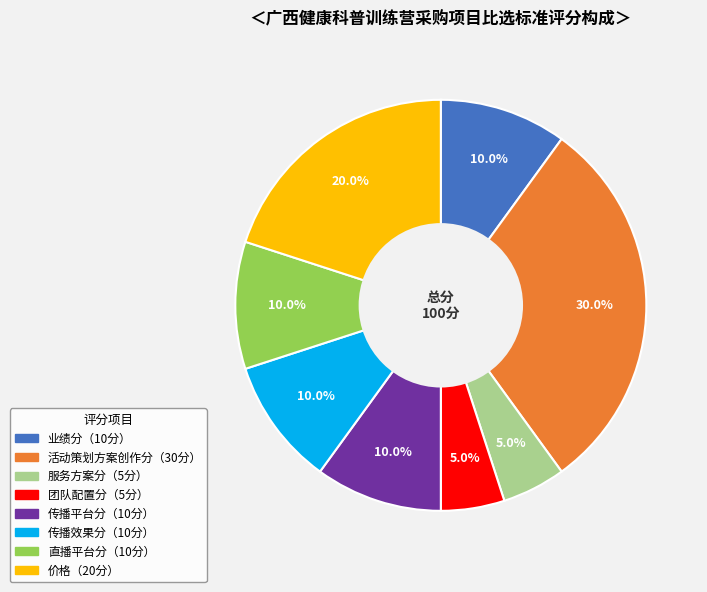

Is there any slice that represents more than half of the pie?

No